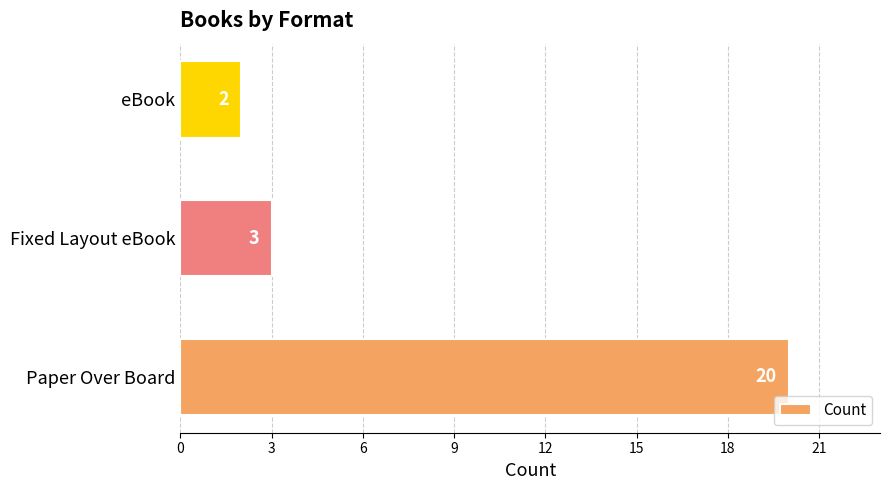

Reading bottom to top, extract all data points from this chart.

20	3	2